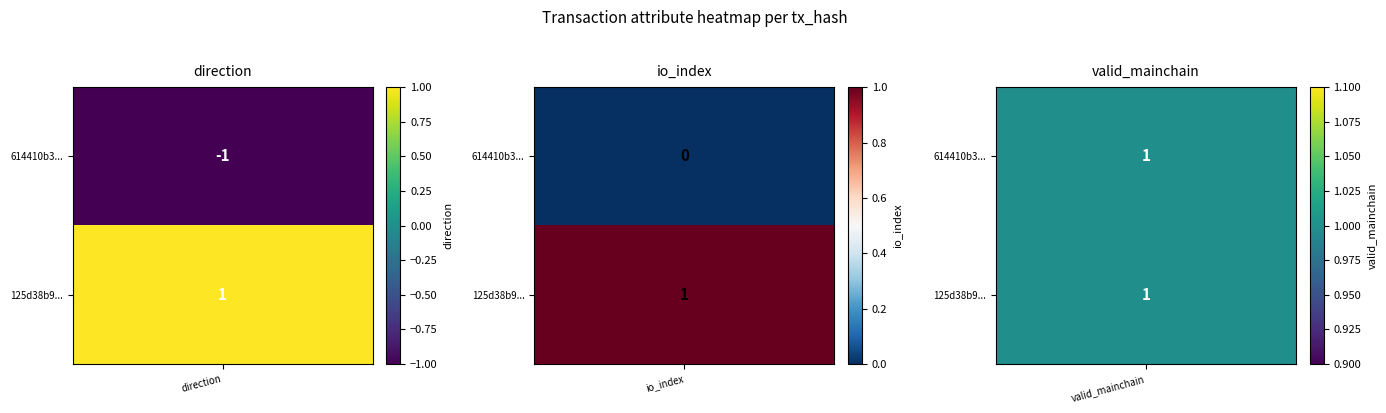

How many data points in 614410b3ec646e070345a9b071cc79822a6120f are less than 0?

1